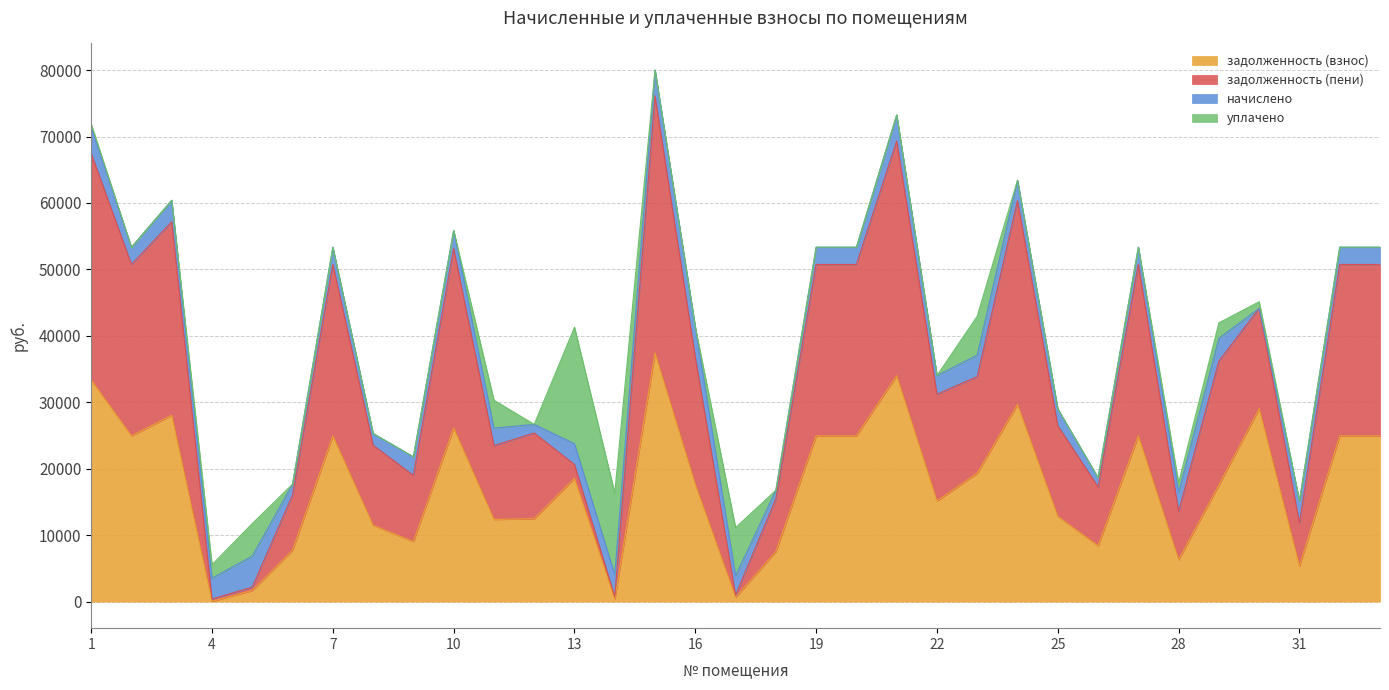

What is the sum of all задолженность (взнос) values?

576582.0